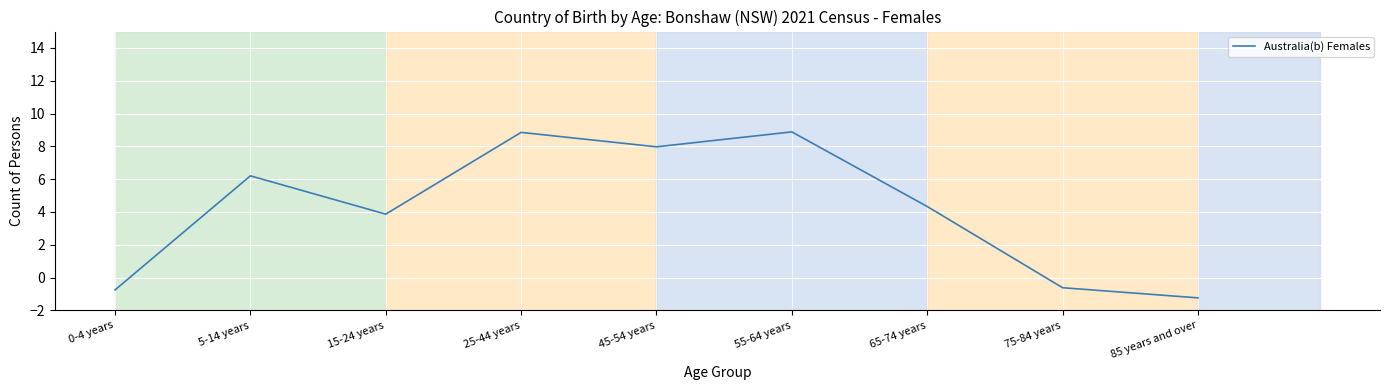

The value at 5-14 years is 6.2. True or false?

True